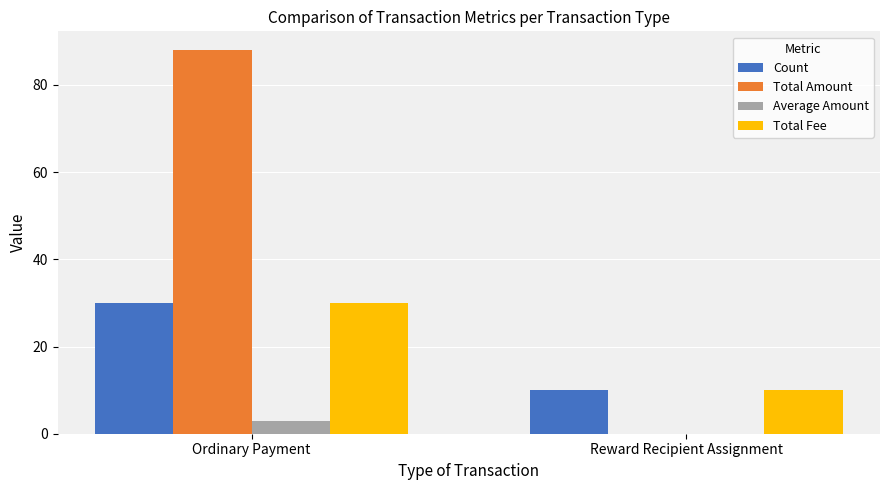

Between Ordinary Payment and Reward Recipient Assignment, which series saw the biggest shift?

Total Amount